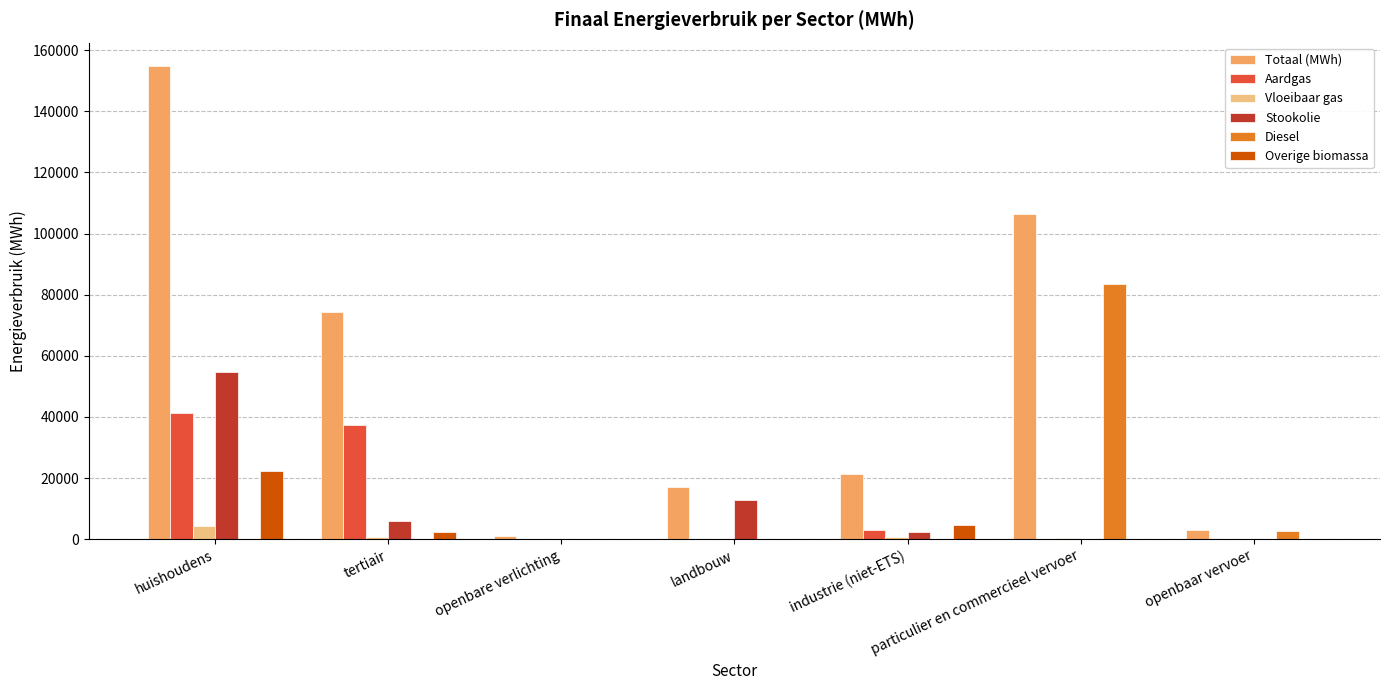

Does the chart contain stacked bars?

No